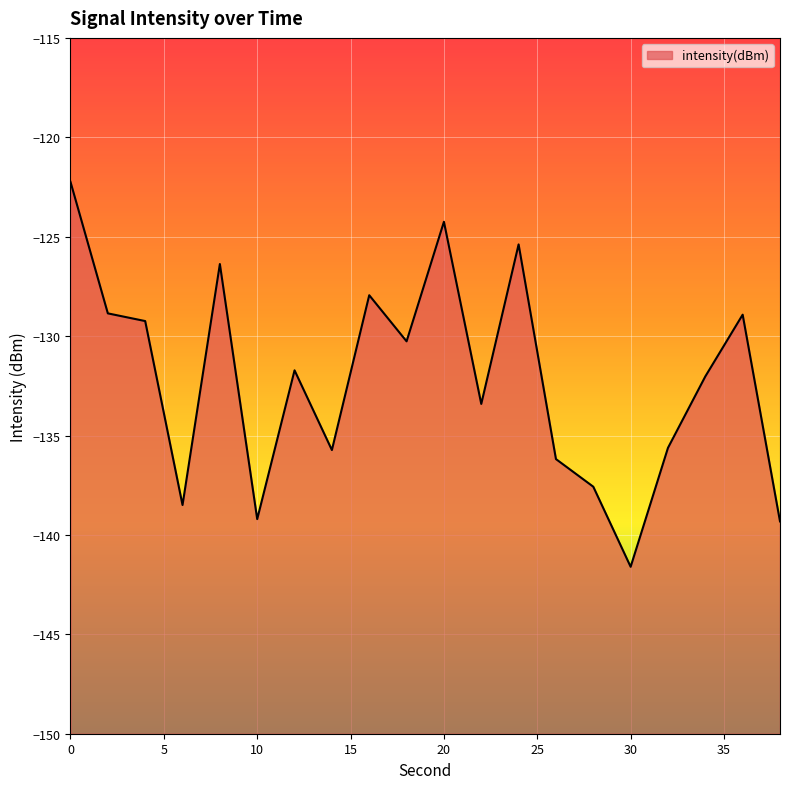

What is the difference between the maximum and minimum values?

19.4